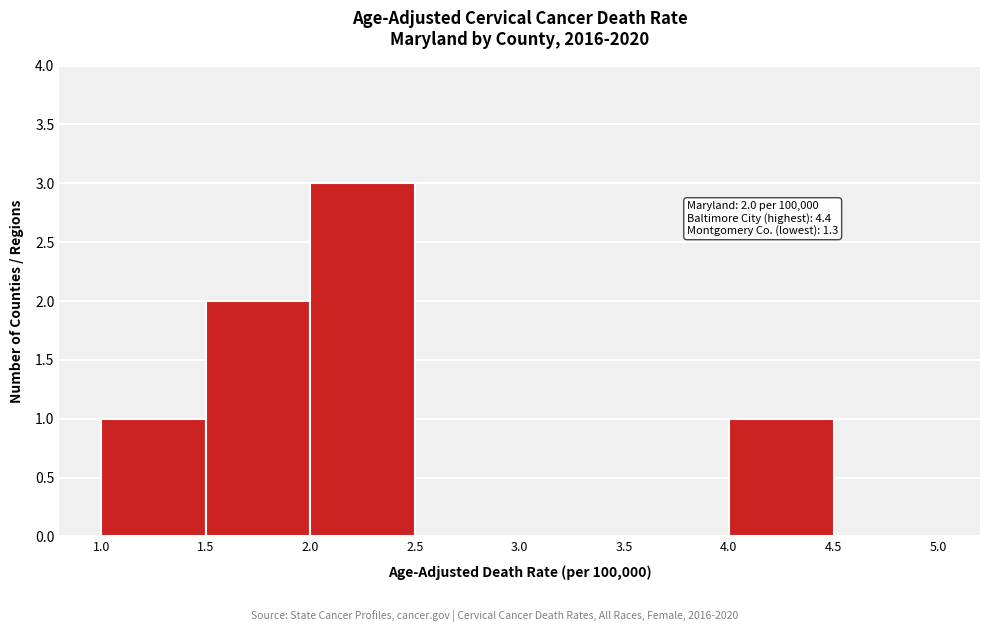

Which range on the x-axis has the tallest bar?

2.0 to 2.5